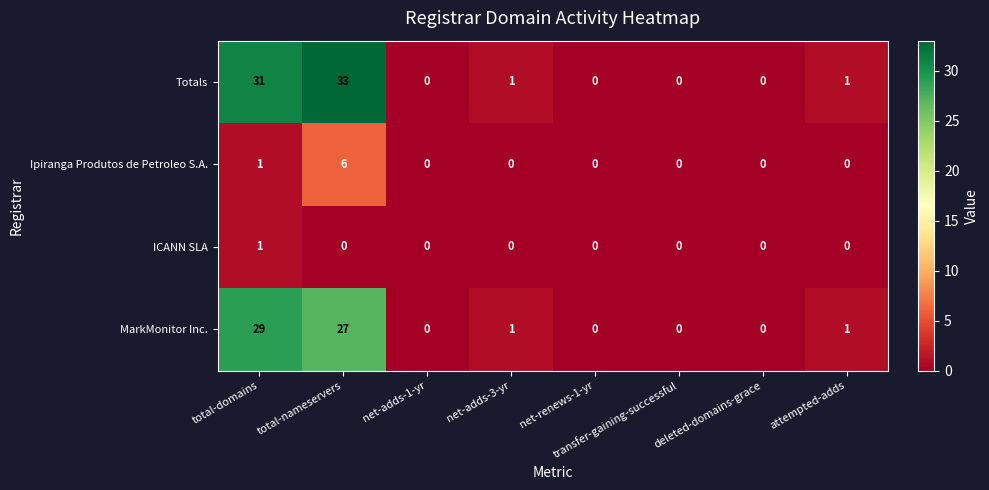

True or false: MarkMonitor Inc. has a value of 0 at net-renews-1-yr.

True